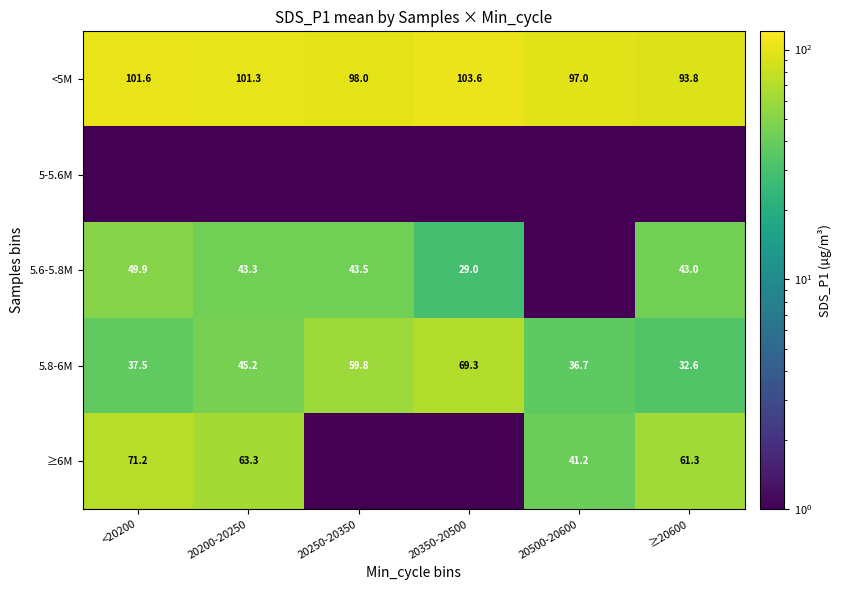

At which label is <5M closest to 98?

20250-20350